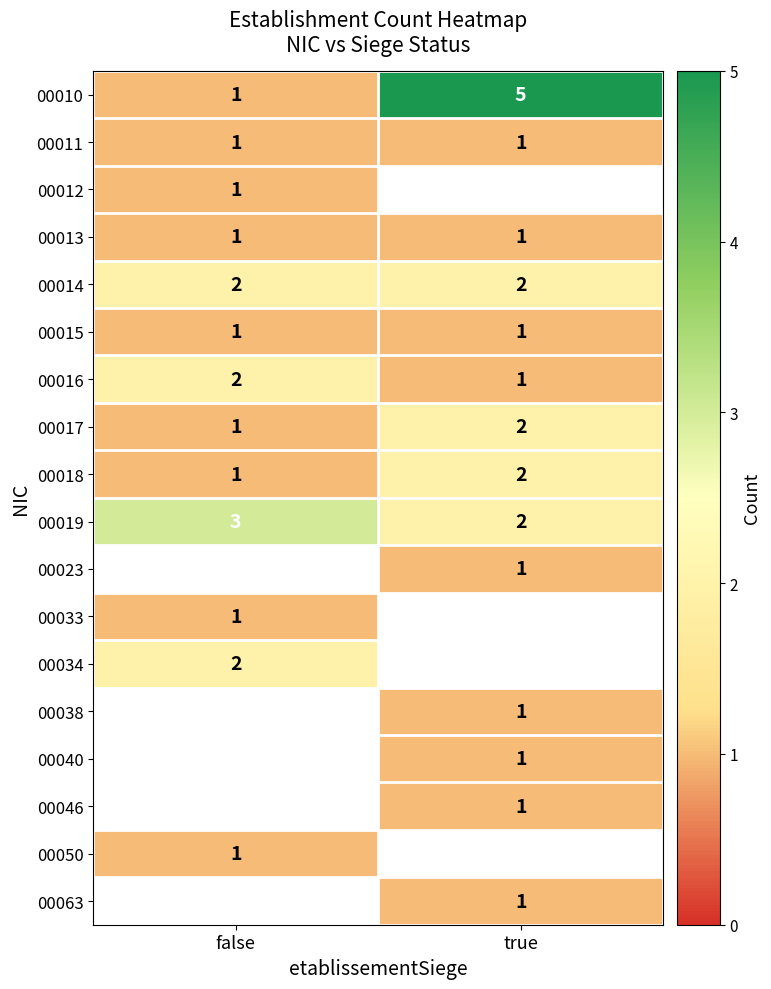

List the labels in order of 00018 value, smallest first.

false, true